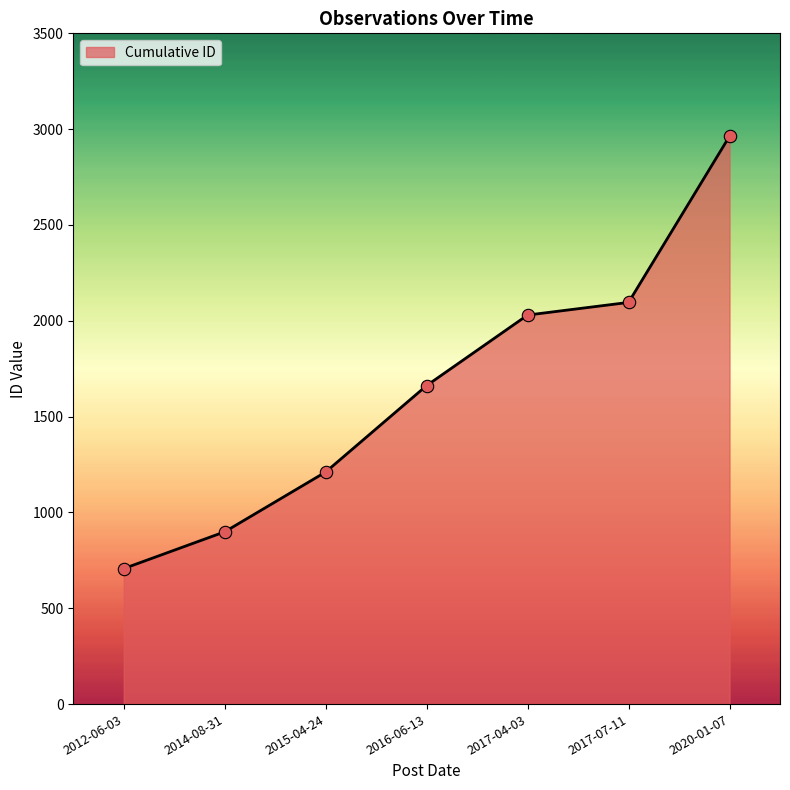

Which has a higher value, 2015-04-24 or 2012-06-03?

2015-04-24